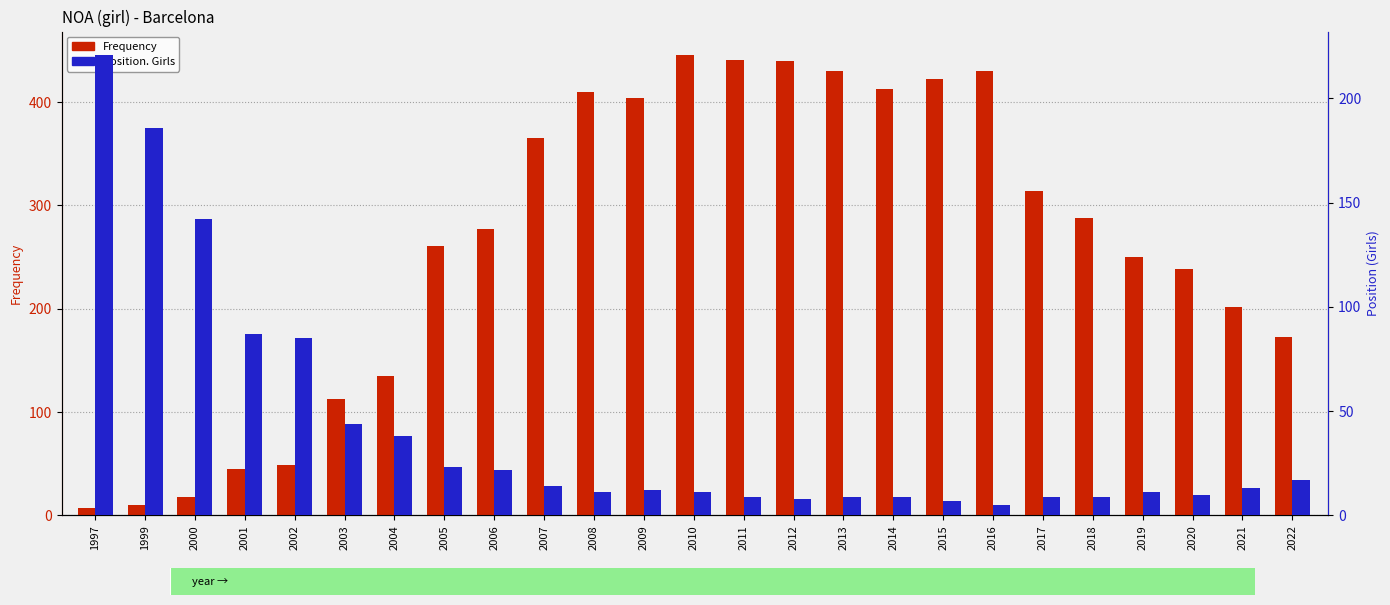

What is the value of the Frequency bar at the 13th from the left?

446